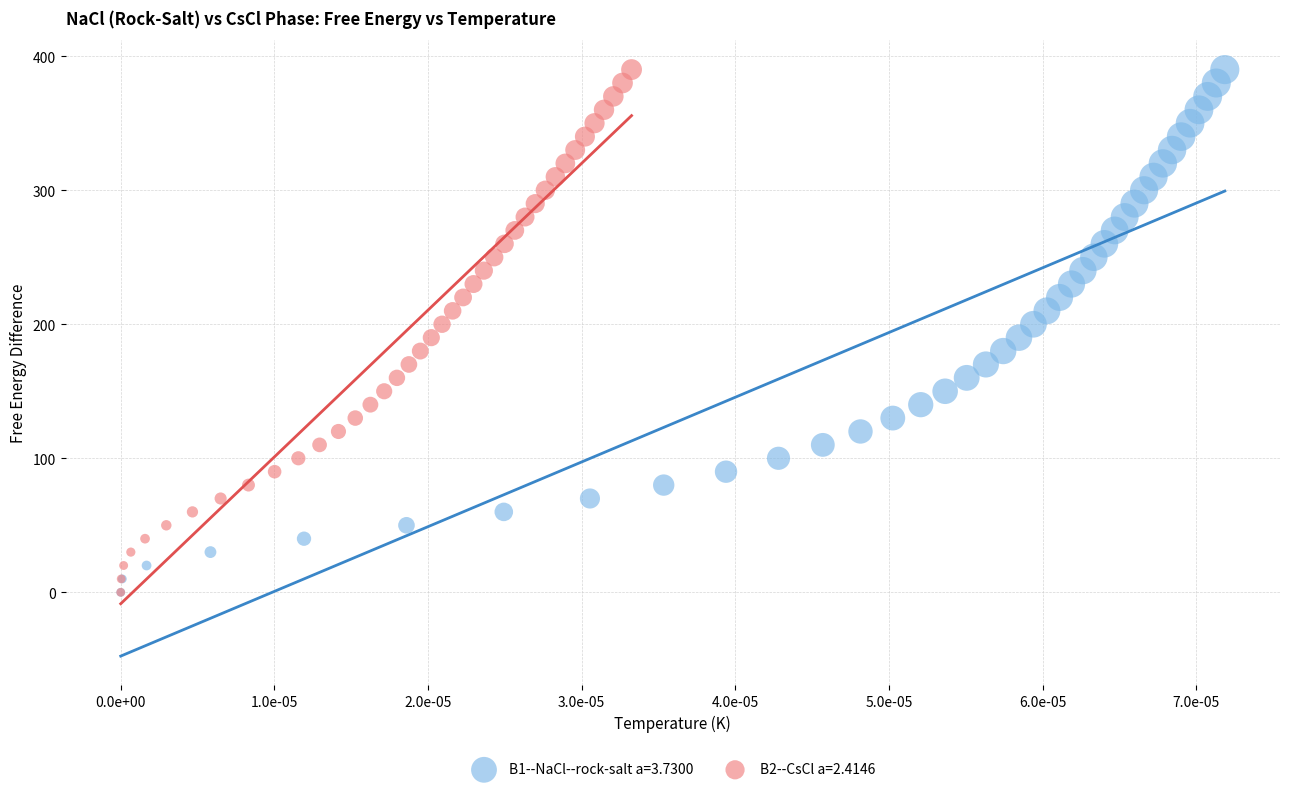

What are all the series names shown in the legend?

B1--NaCl--rock-salt a=3.7300, B2--CsCl a=2.4146